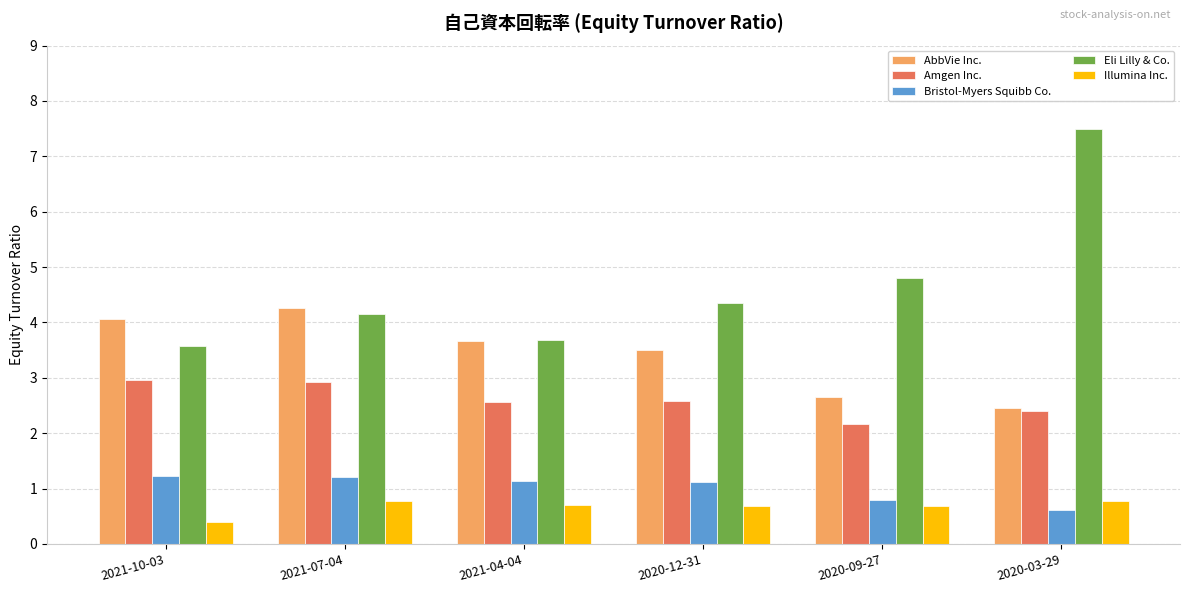

How many groups of bars are there?

6